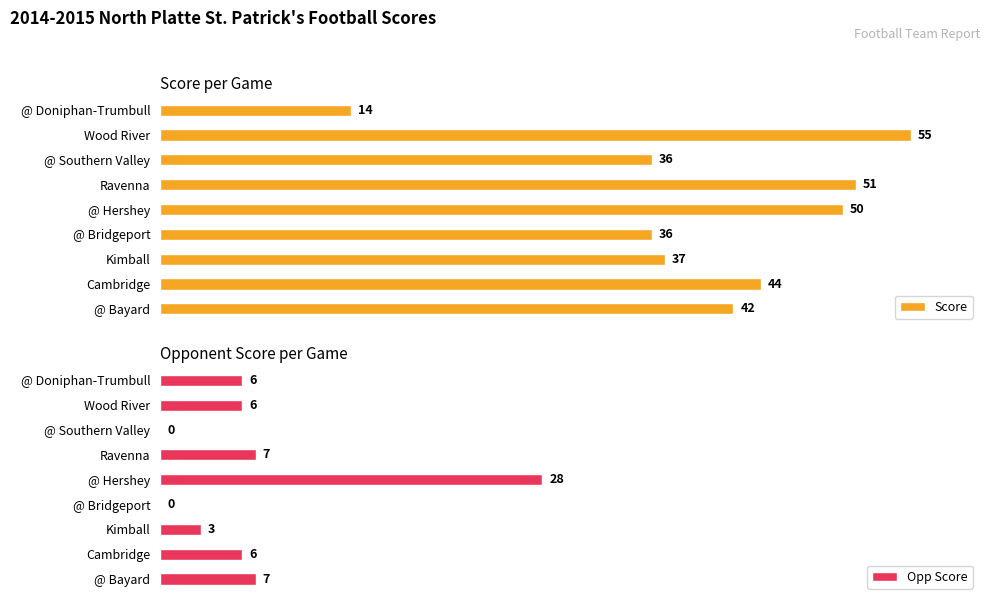

How many bars are there in each group?

2